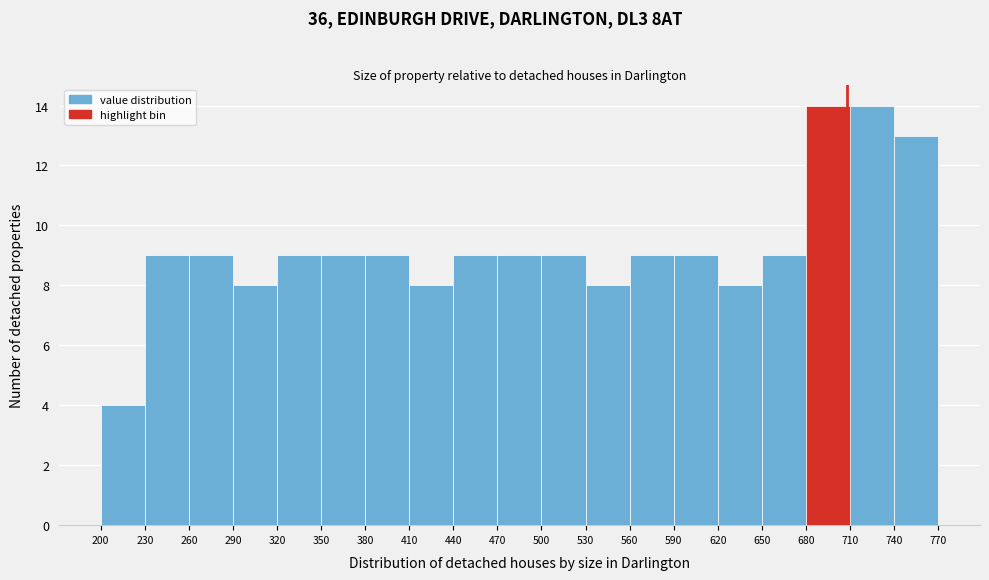

Reading right to left, list all the values displayed in this chart.

13	14	14	9	8	9	9	8	9	9	9	8	9	9	9	8	9	9	4